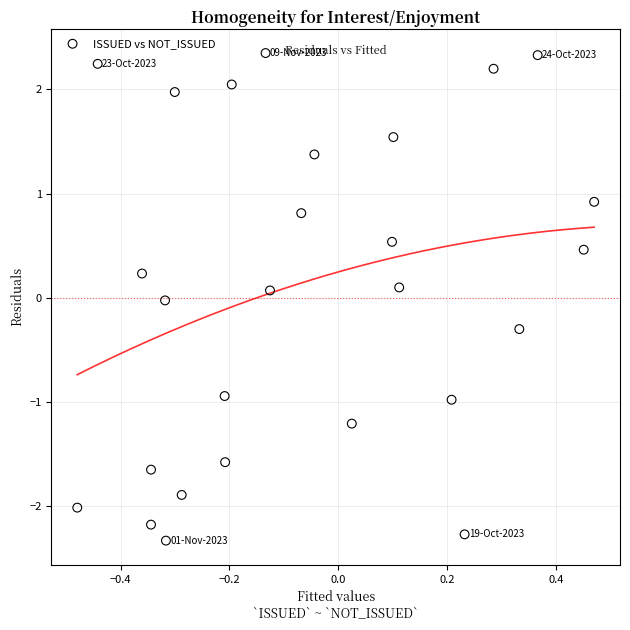

What is the range of X values (max minus min)?

0.9